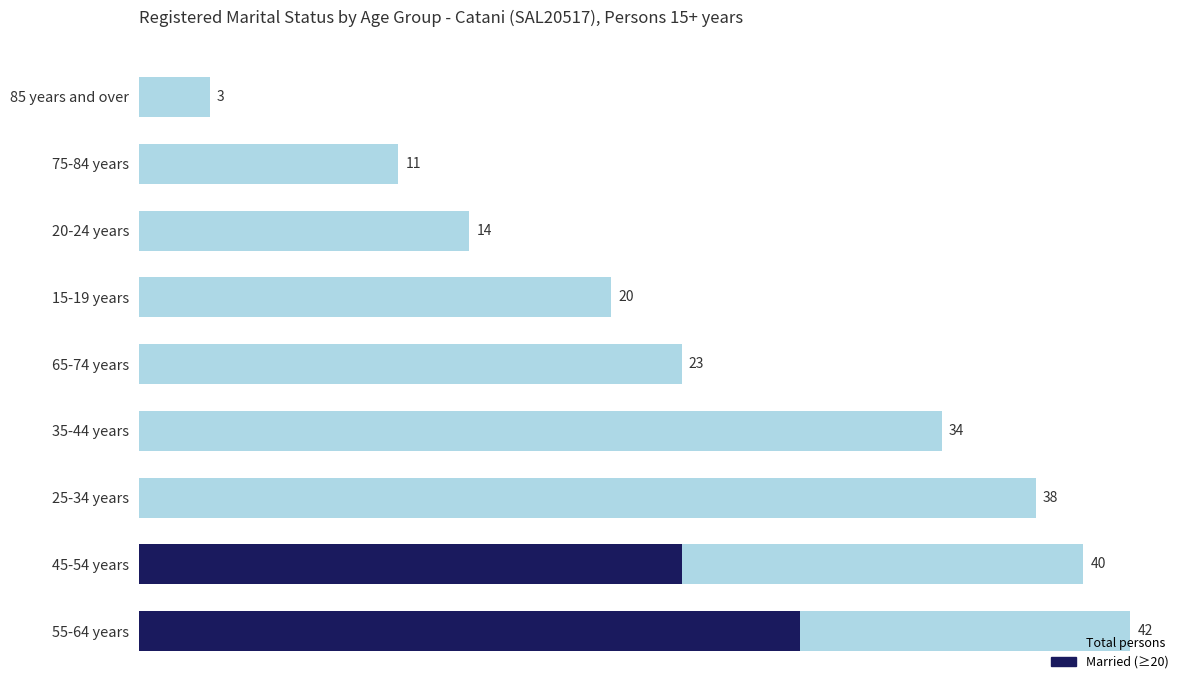

True or false: the data shows 13 at 35-44 years.

False